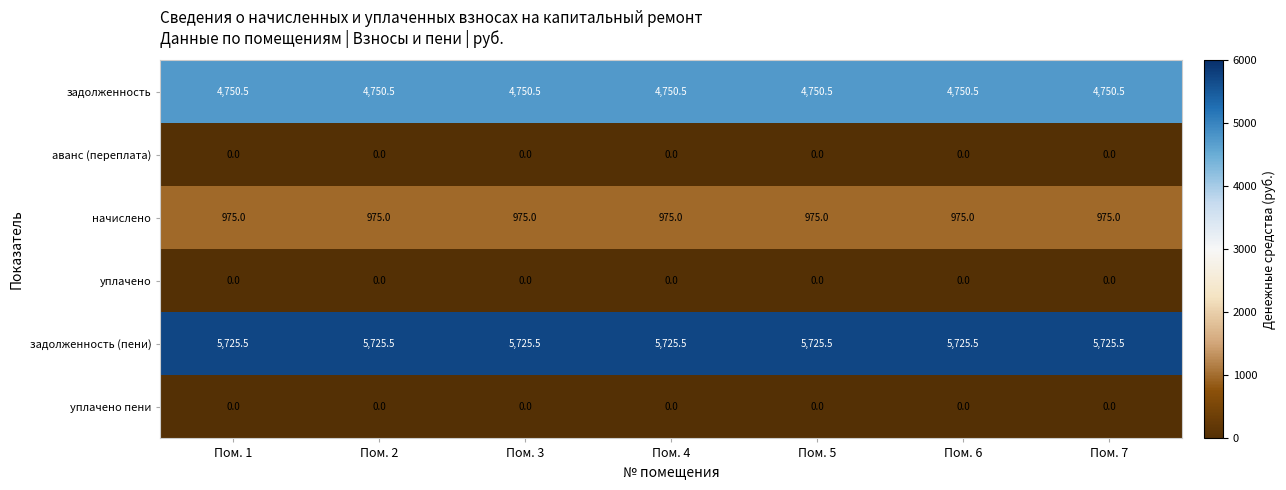

Which series has the largest total across all categories?

задолженность (пени)